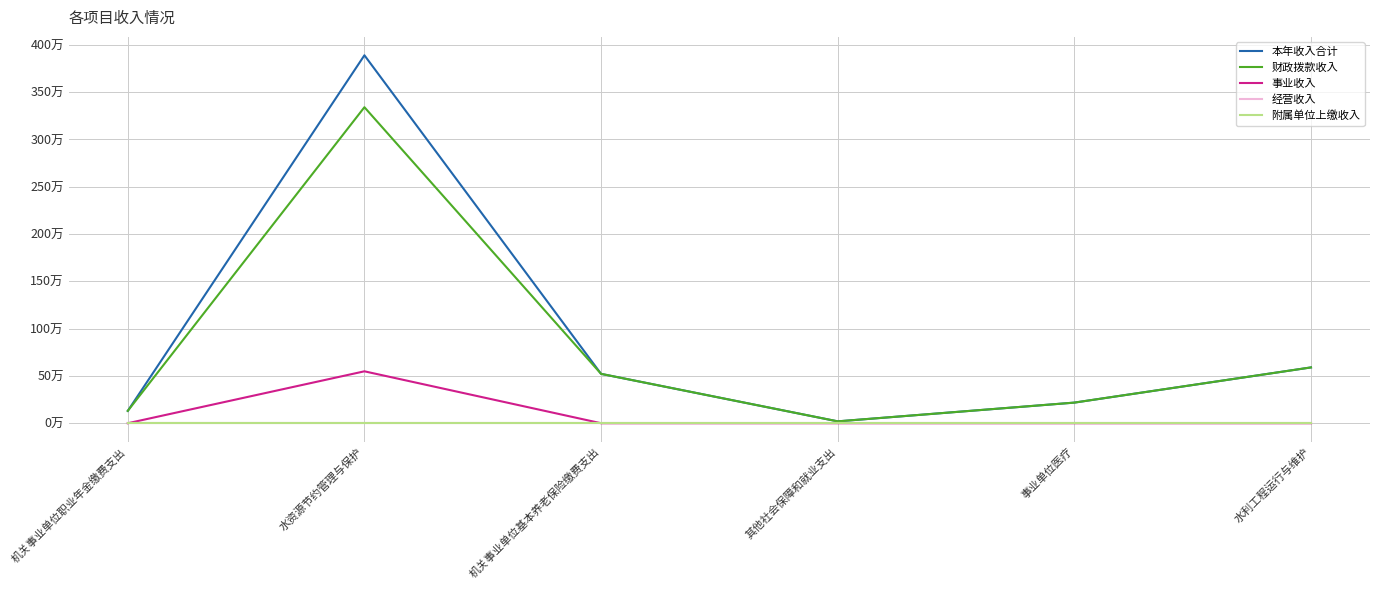

The 本年收入合计 series shows 521949.1 at 机关事业单位基本养老保险缴费支出. True or false?

True